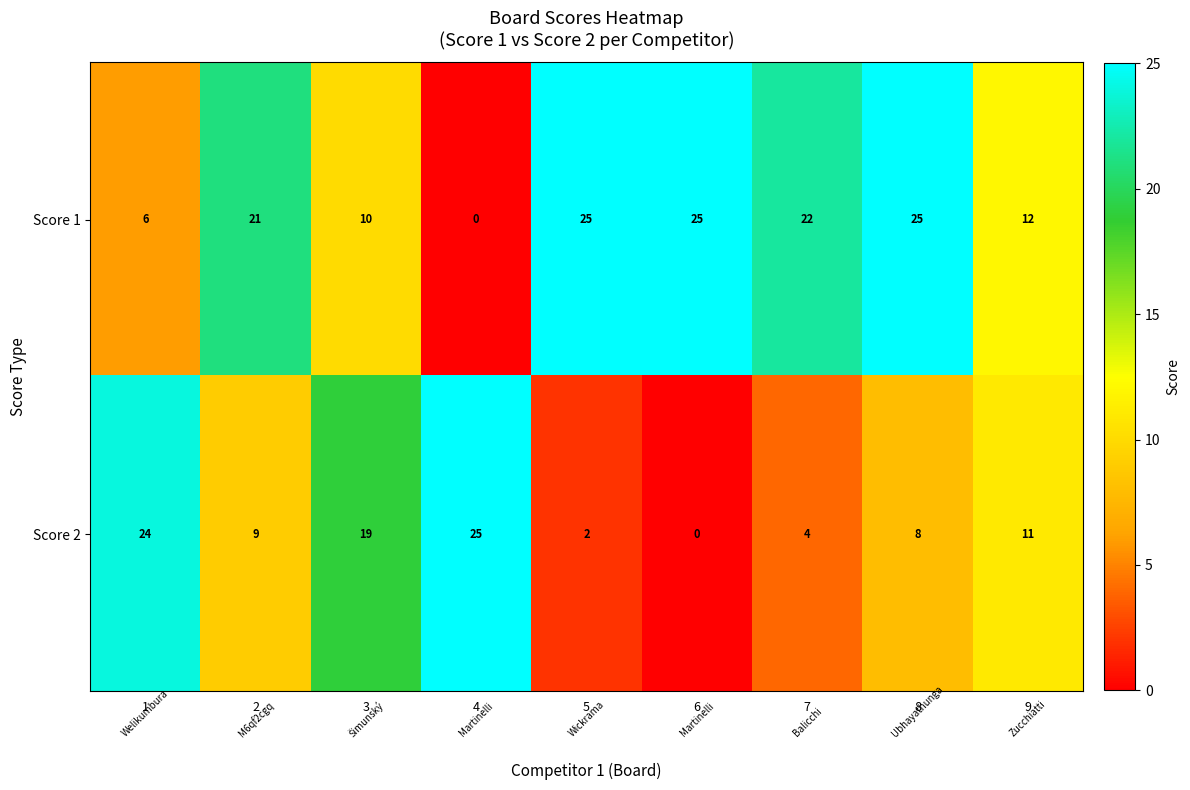

Which category has the lowest value in the Score 2 series?

6